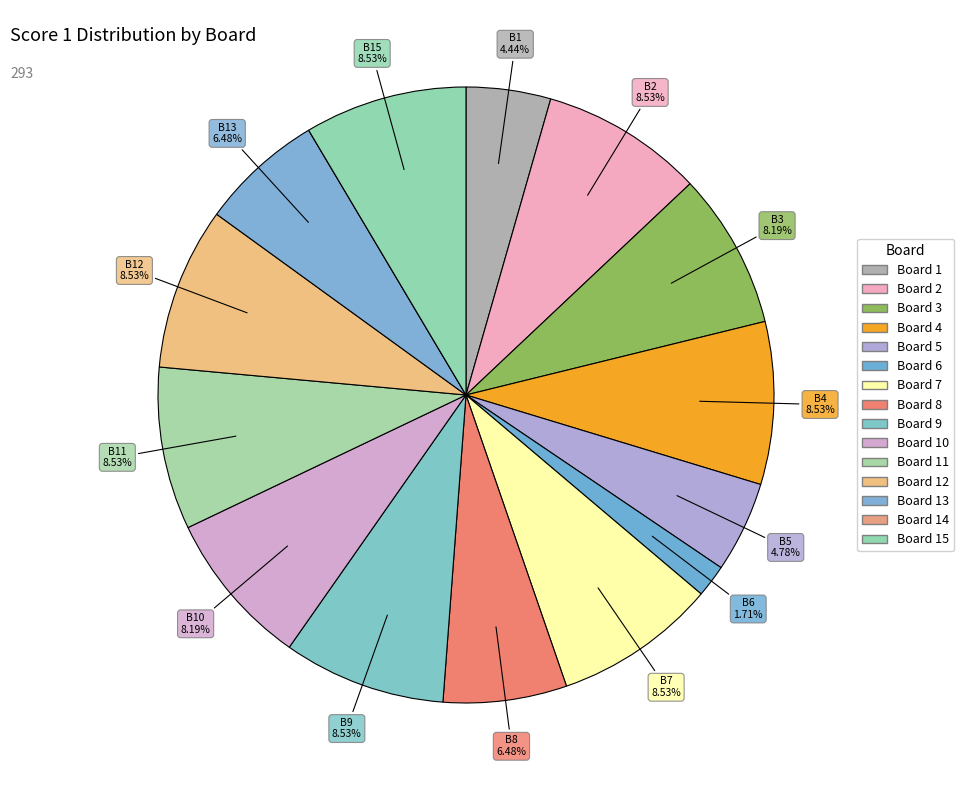

Is it true that Board 12 is 2% of the pie?

False